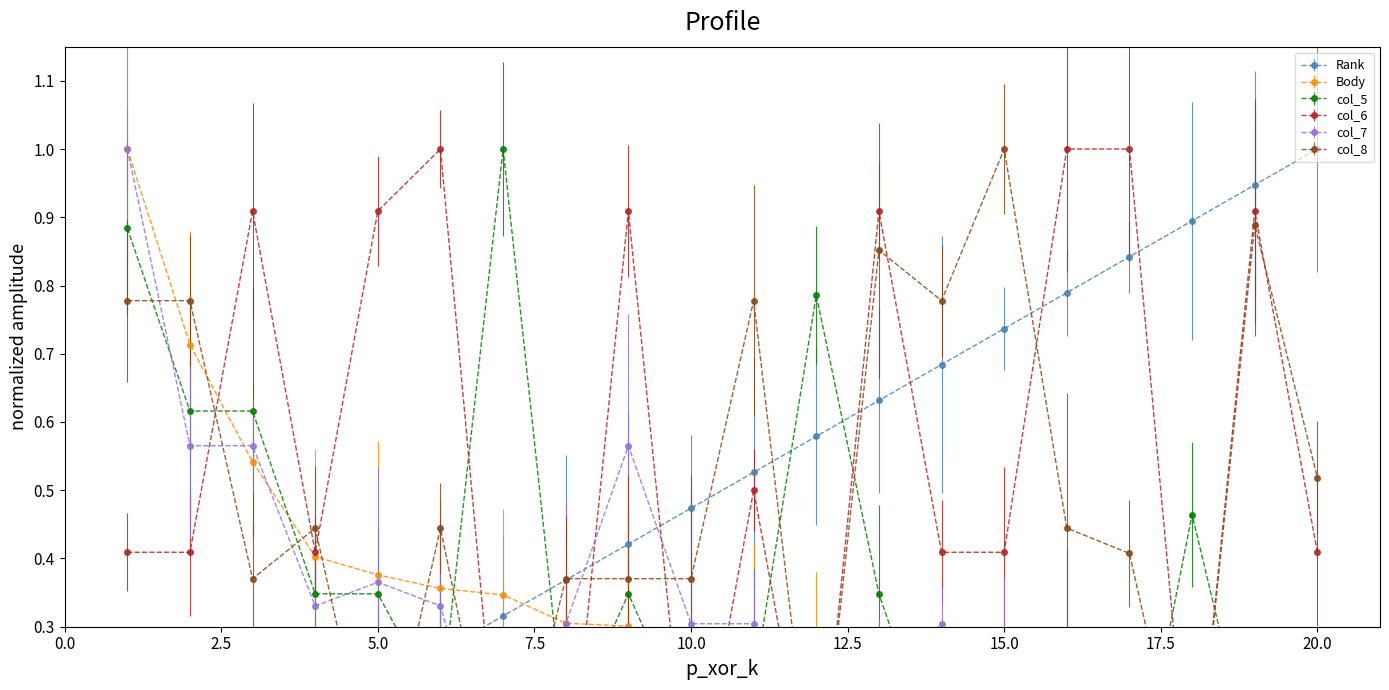

Reading left to right, extract all data points from this chart.

Rank: 0.0	0.1	0.1	0.2	0.2	0.3	0.3	0.4	0.4	0.5	0.5	0.6	0.6	0.7	0.7	0.8	0.8	0.9	0.9	1.0
Body: 1.0	0.7	0.5	0.4	0.4	0.4	0.3	0.3	0.3	0.3	0.3	0.2	0.2	0.2	0.1	0.1	0.0	0.0	0.0	0.0
col_5: 0.9	0.6	0.6	0.3	0.3	0.2	1.0	0.1	0.3	0.1	0.2	0.8	0.3	0.1	0.1	0.0	0.0	0.5	0.1	0.1
col_6: 0.4	0.4	0.9	0.4	0.9	1.0	0.0	0.0	0.9	0.0	0.5	0.0	0.9	0.4	0.4	1.0	1.0	0.0	0.9	0.4
col_7: 1.0	0.6	0.6	0.3	0.4	0.3	0.0	0.3	0.6	0.3	0.3	0.0	0.2	0.3	0.2	0.2	0.2	0.0	0.1	0.1
col_8: 0.8	0.8	0.4	0.4	0.0	0.4	0.0	0.4	0.4	0.4	0.8	0.0	0.9	0.8	1.0	0.4	0.4	0.0	0.9	0.5